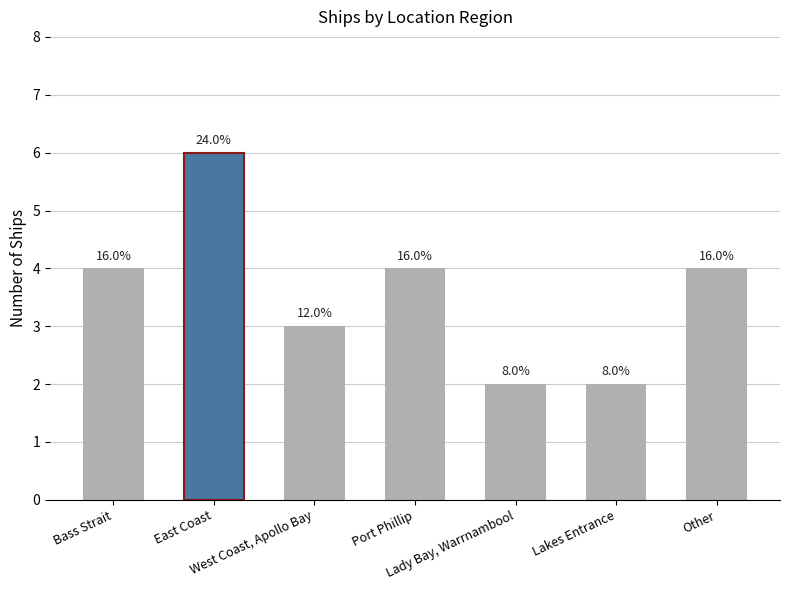

What is the change in value from Lakes Entrance to Other?

+2